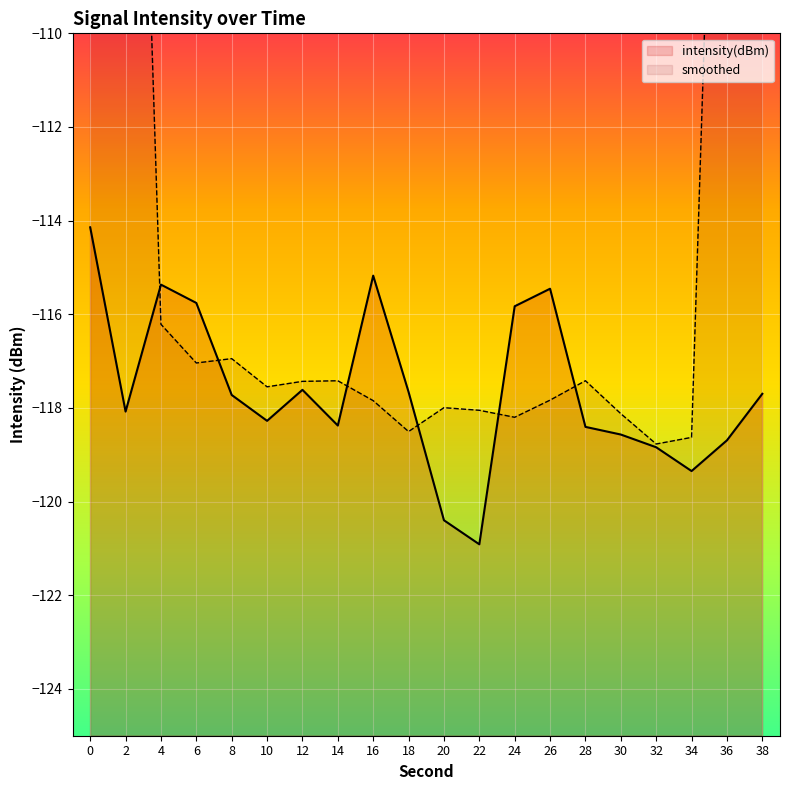

Count the number of values greater than -117.

6